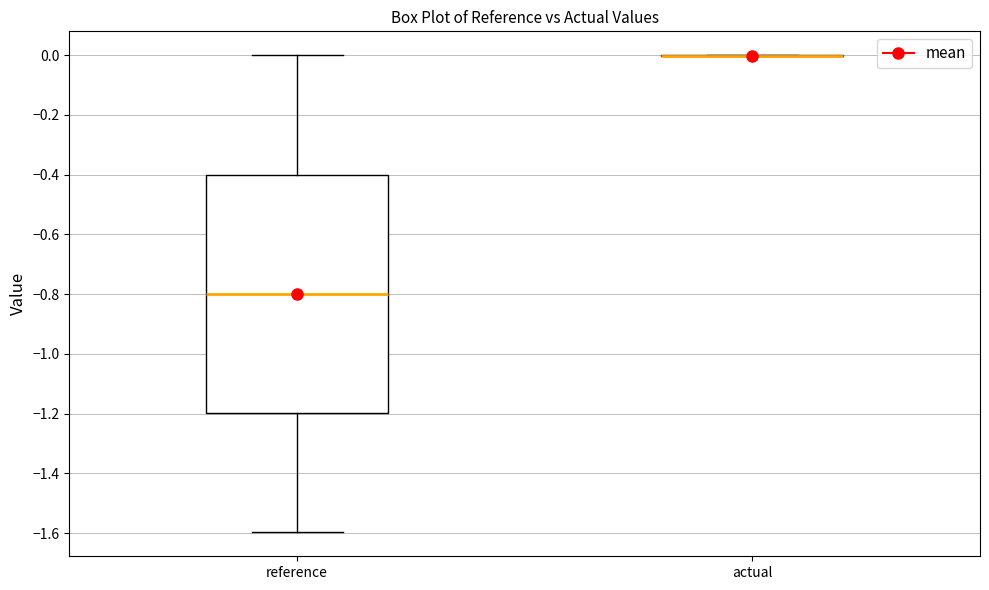

Comparing the boxes themselves (not the whiskers), which one is the tallest?

reference